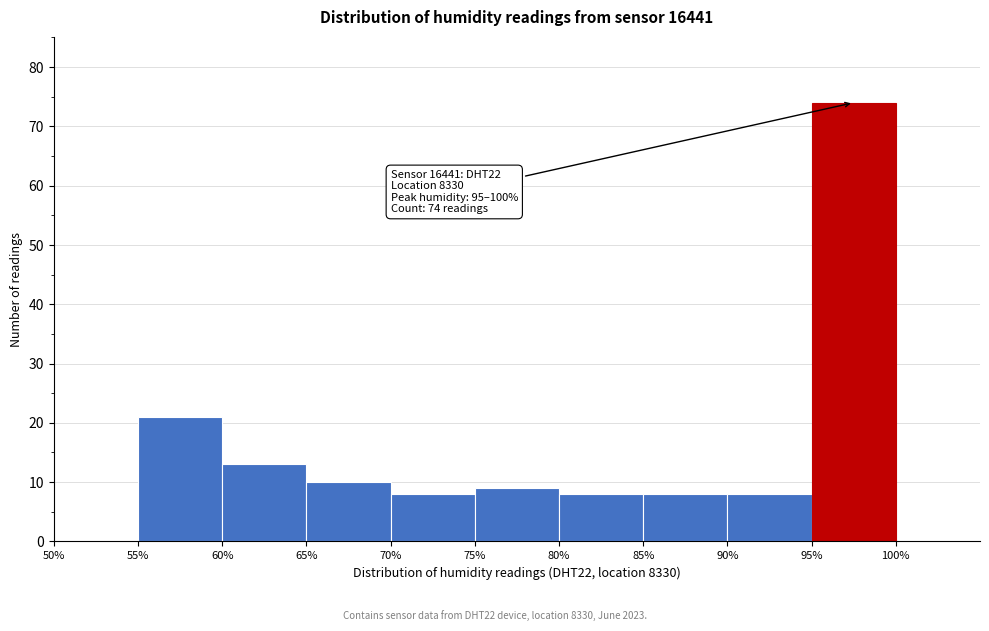

Which range on the x-axis has the tallest bar?

95% to 100%